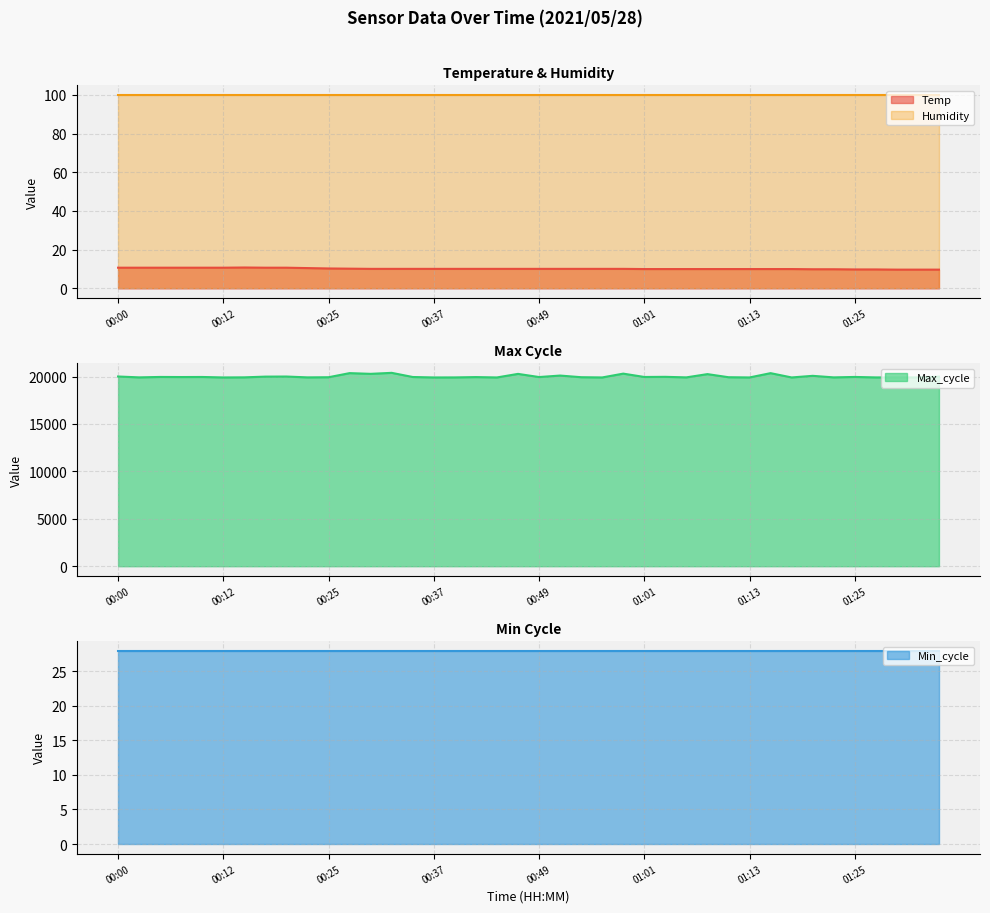

What is the difference between the maximum and minimum values in the Max_cycle series?

486